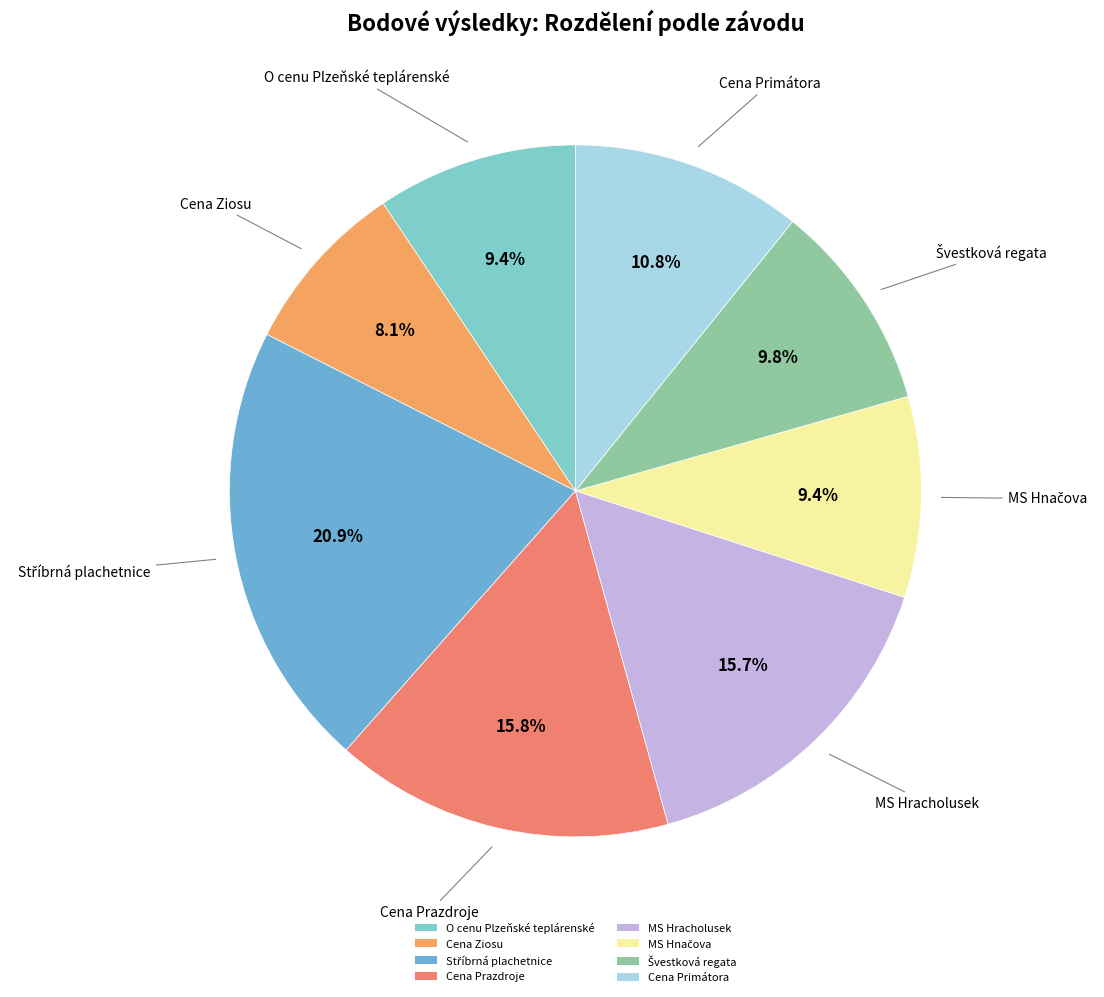

Which slice is the smallest?

Cena Ziosu